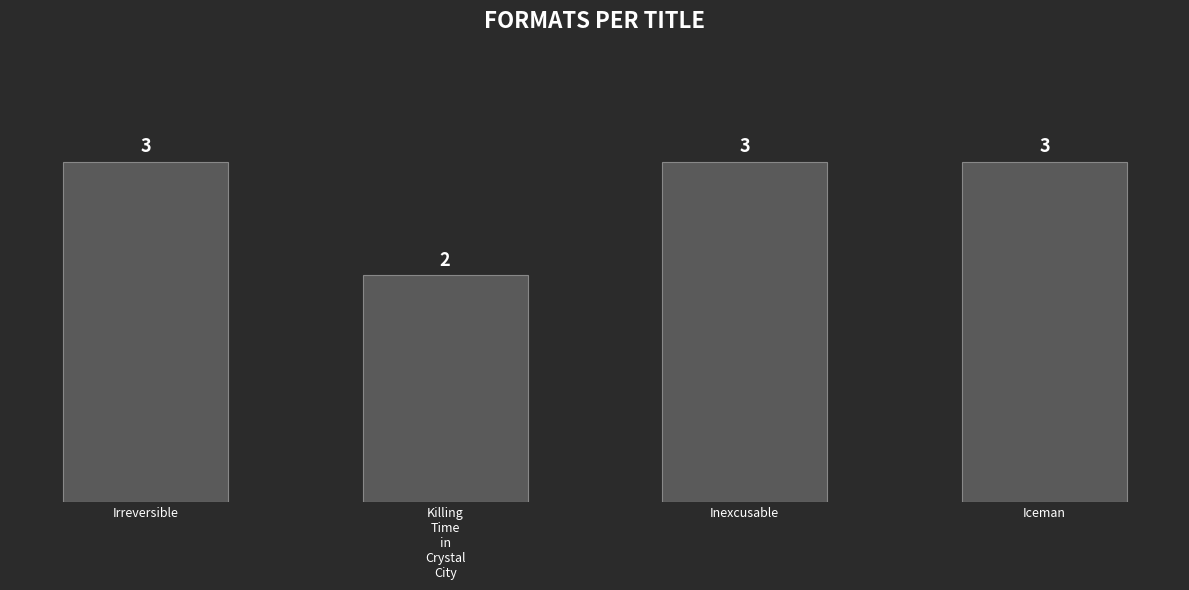

Where is the data nearest to the value 2?

Killing
Time
in
Crystal
City